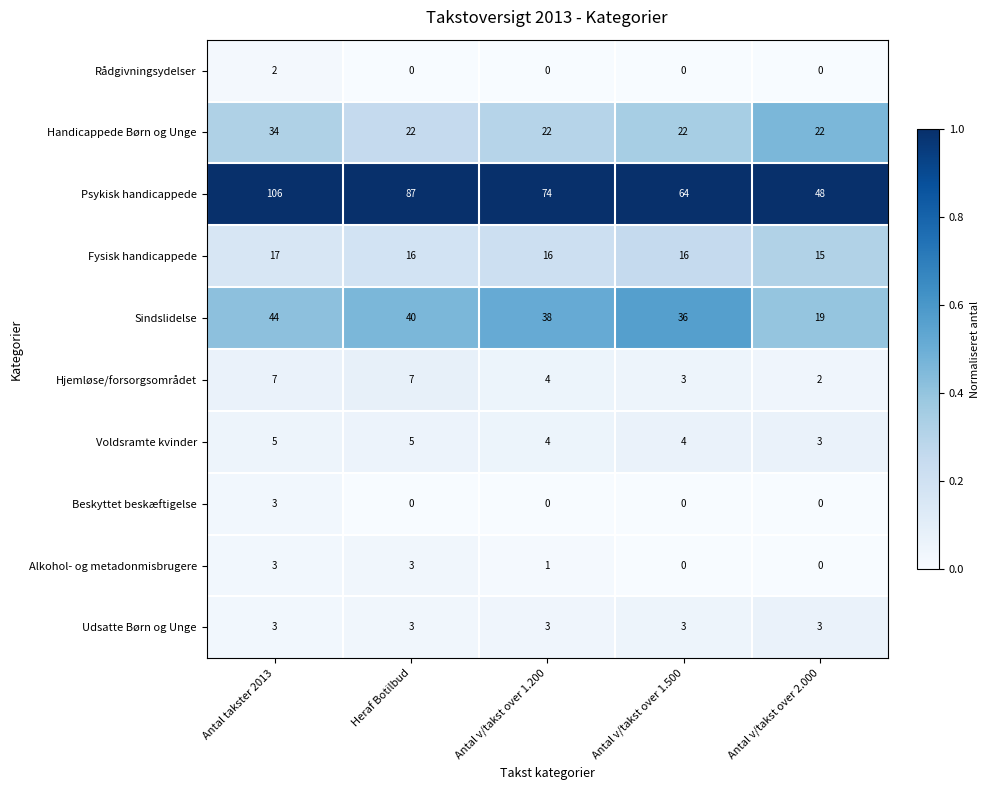

True or false: Fysisk handicappede has a value of 16 at Antal v/takst over 1.500.

True